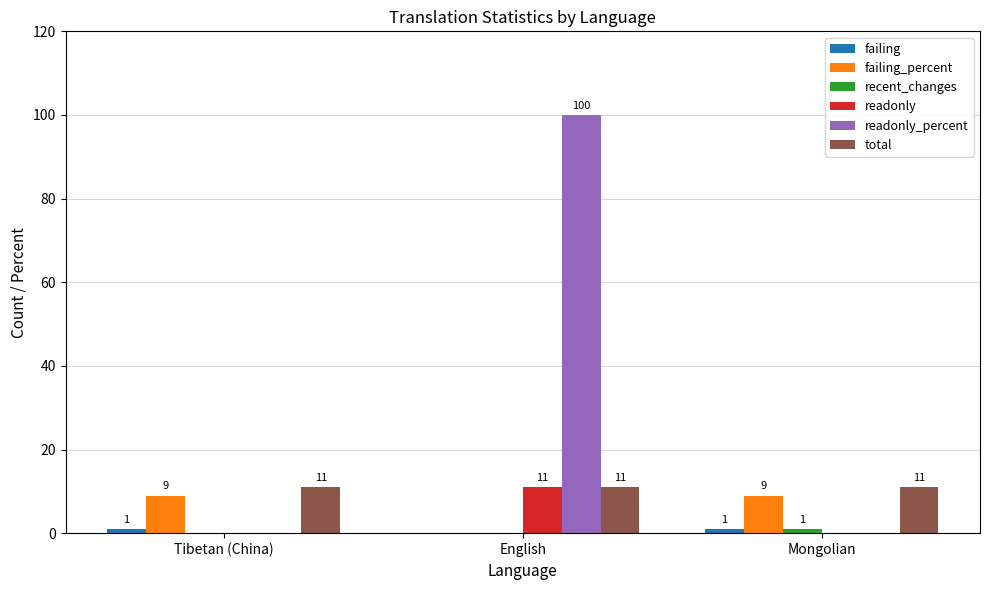

How many readonly values are between 0 and 11?

3